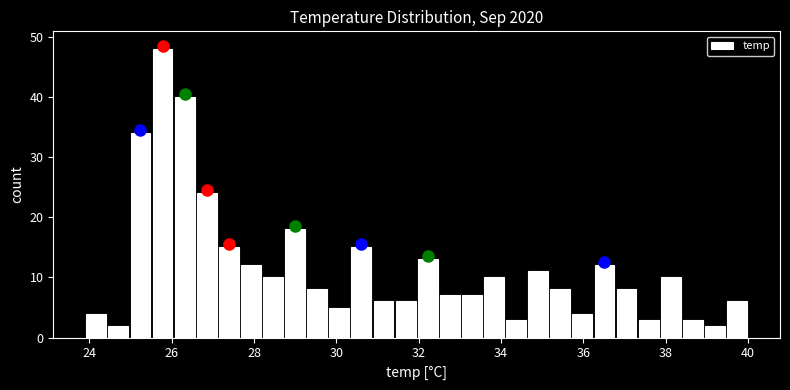

Around what value on the x-axis is the tallest bar? Give the approximate position of its centre, as read against the axis.

25.8